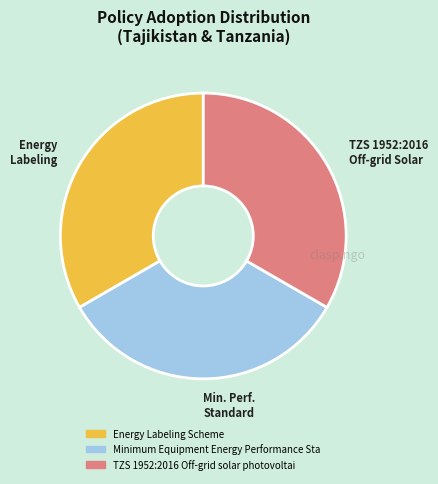

What is the ratio of the value at Min. Perf. Standard to the value at Energy Labeling?

1.0